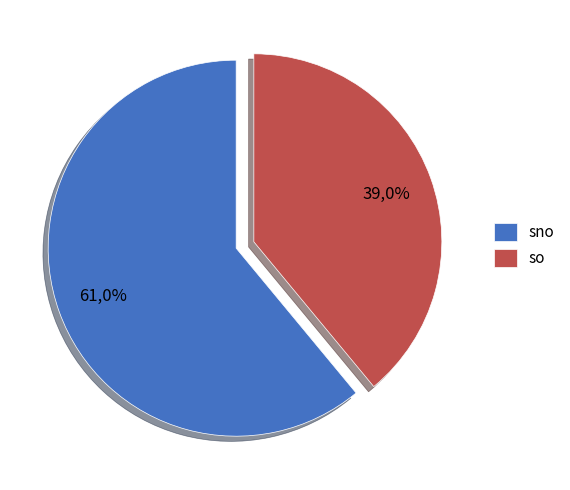

How many slices are in this pie chart?

2